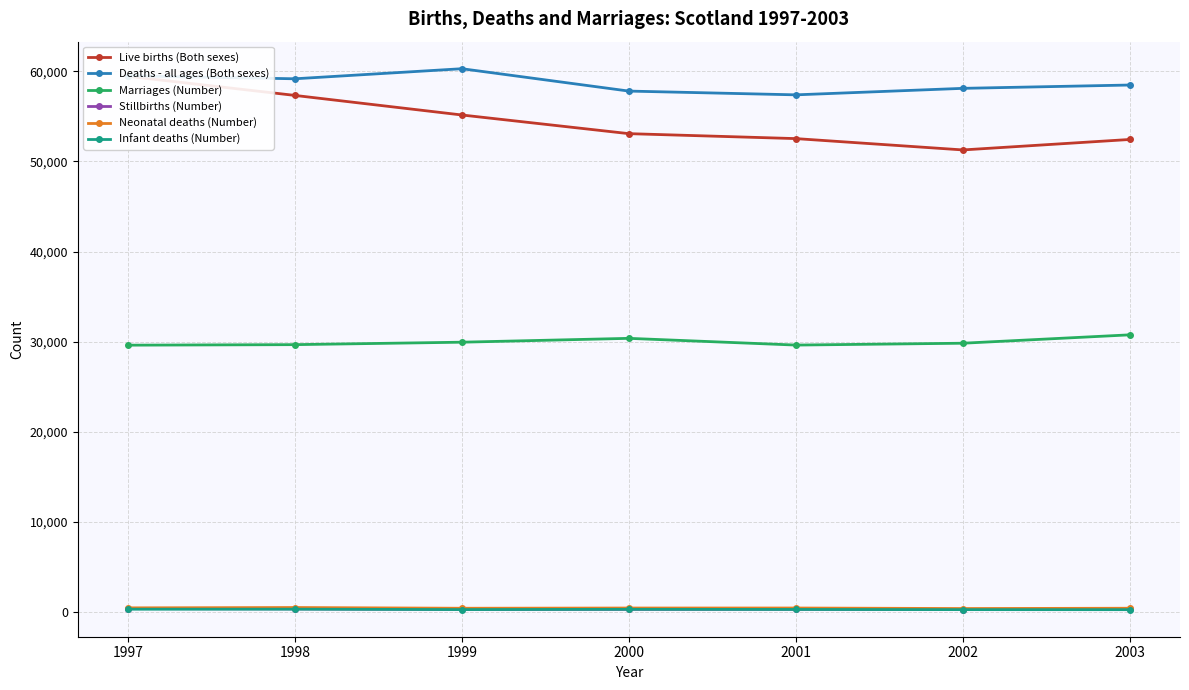

Which series changed the most between 1997 and 2001?

Live births (Both sexes)